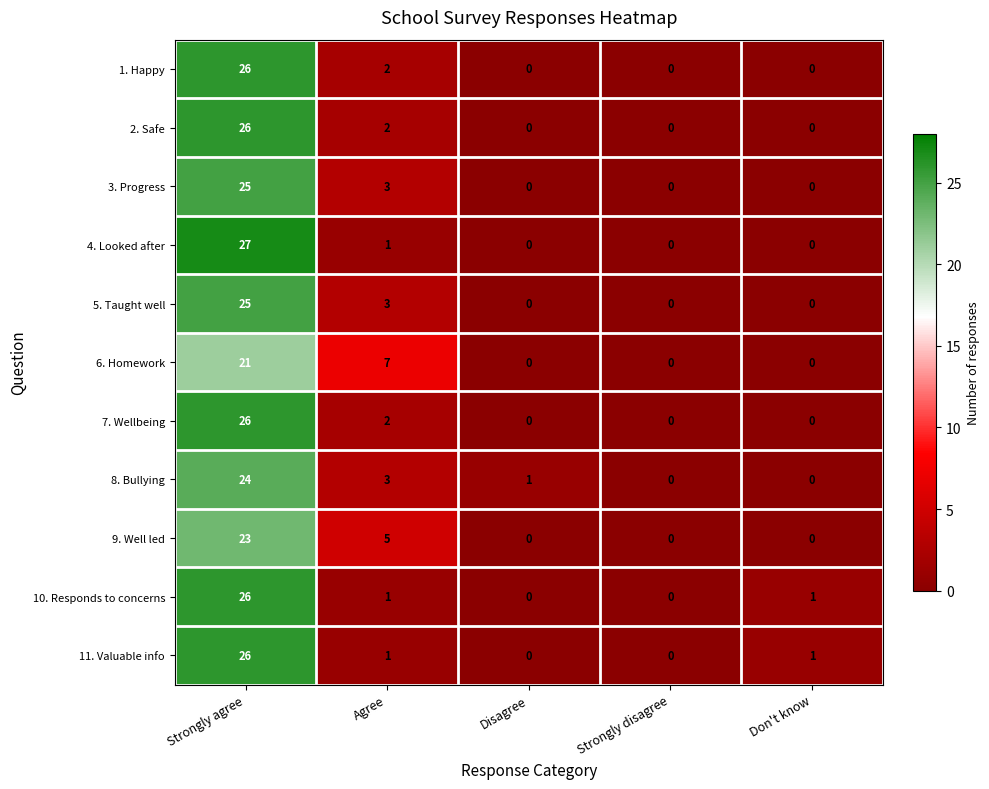

At which label does 2. Safe reach its peak?

Strongly agree